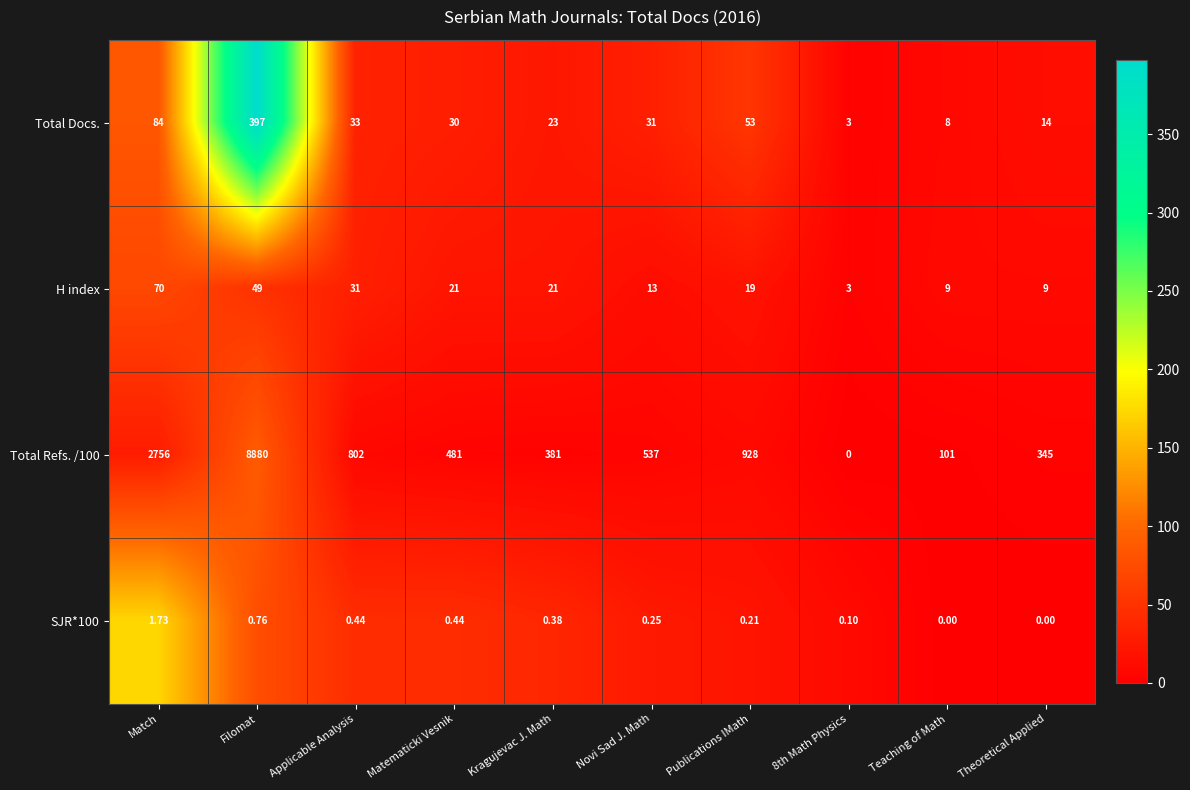

At how many categories does at least one series exceed 184?

8